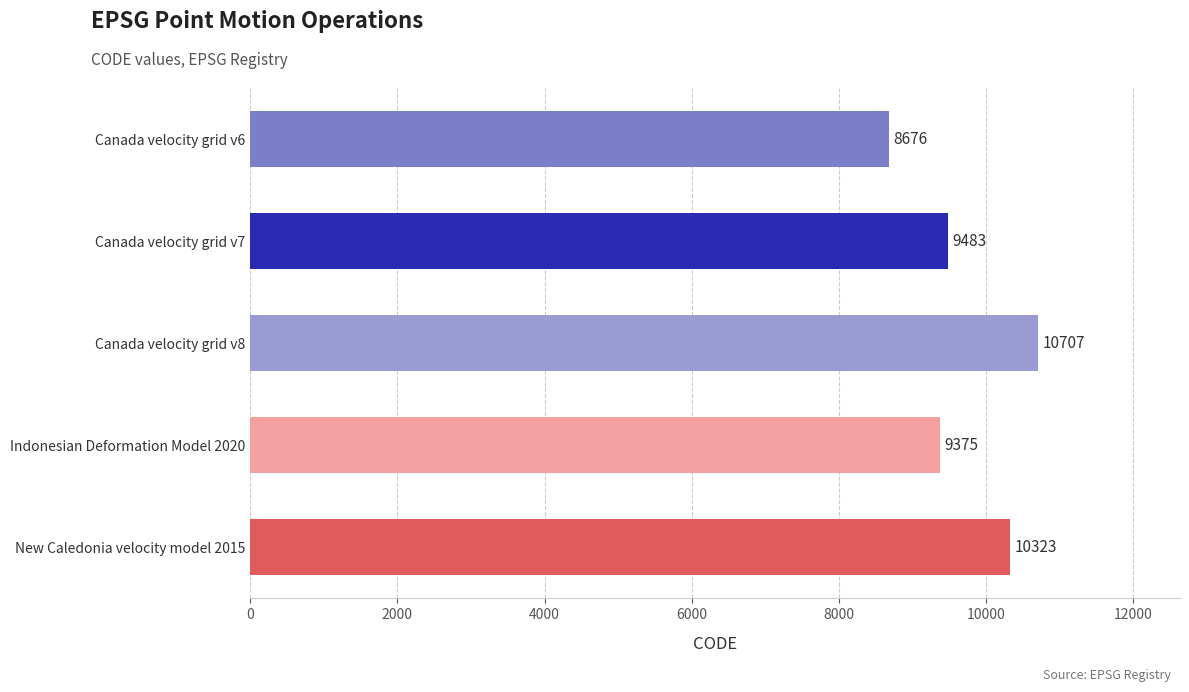

Does the chart contain any negative values?

No